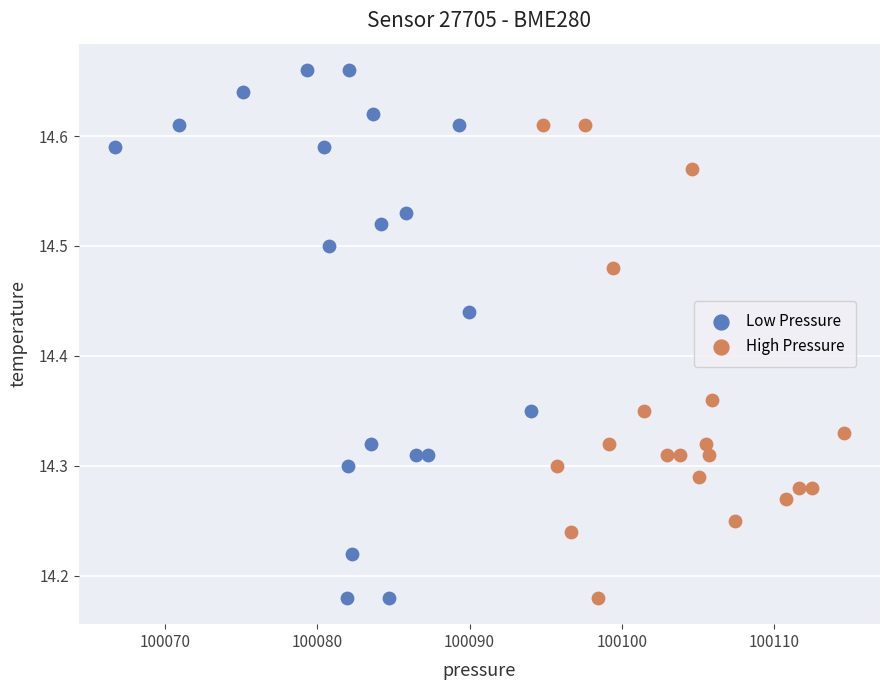

What are all the series names shown in the legend?

Low Pressure, High Pressure